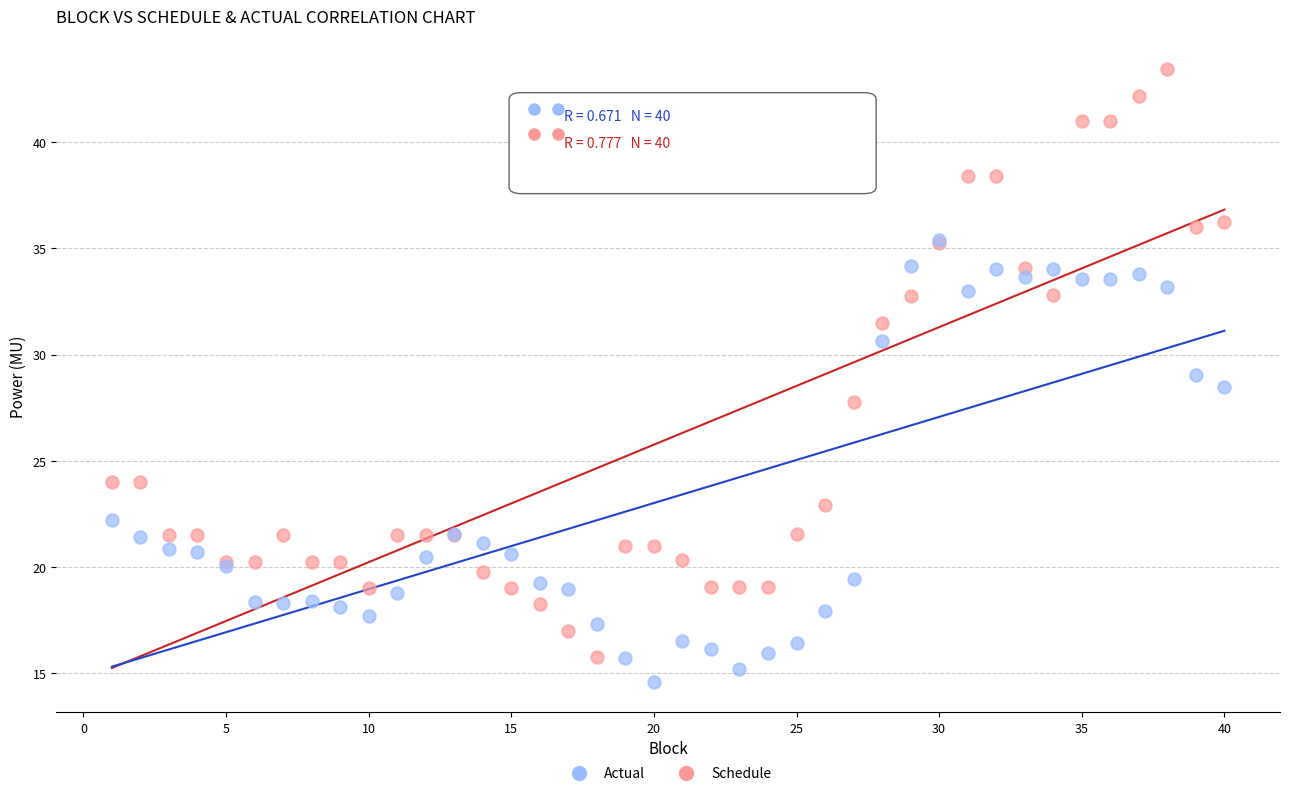

What are all the series names shown in the legend?

Actual, Schedule